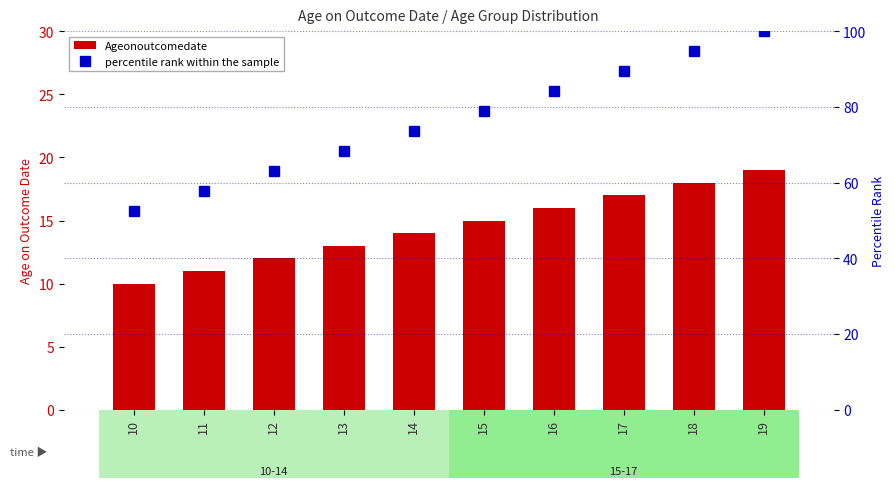

What is the difference between the maximum and minimum values in the percentile rank within the sample series?

47.4